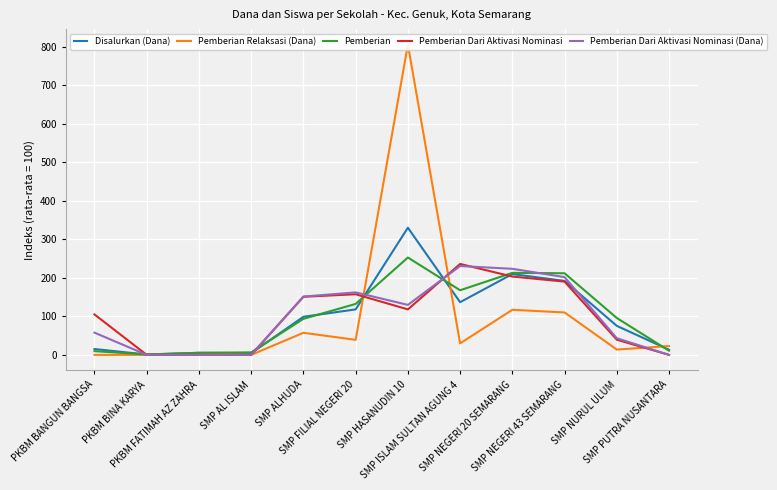

At how many categories does at least one series exceed 486?

1